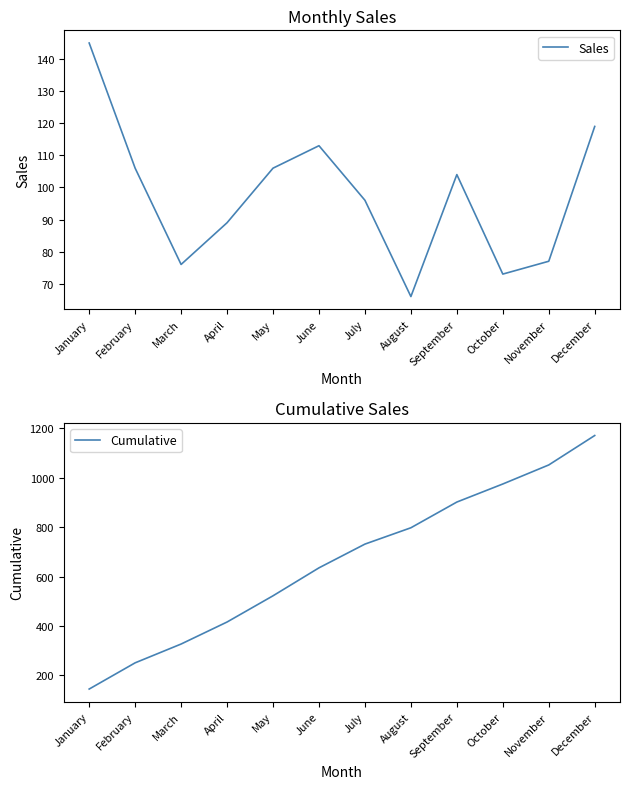

Which category has the lowest value in the Sales series?

August